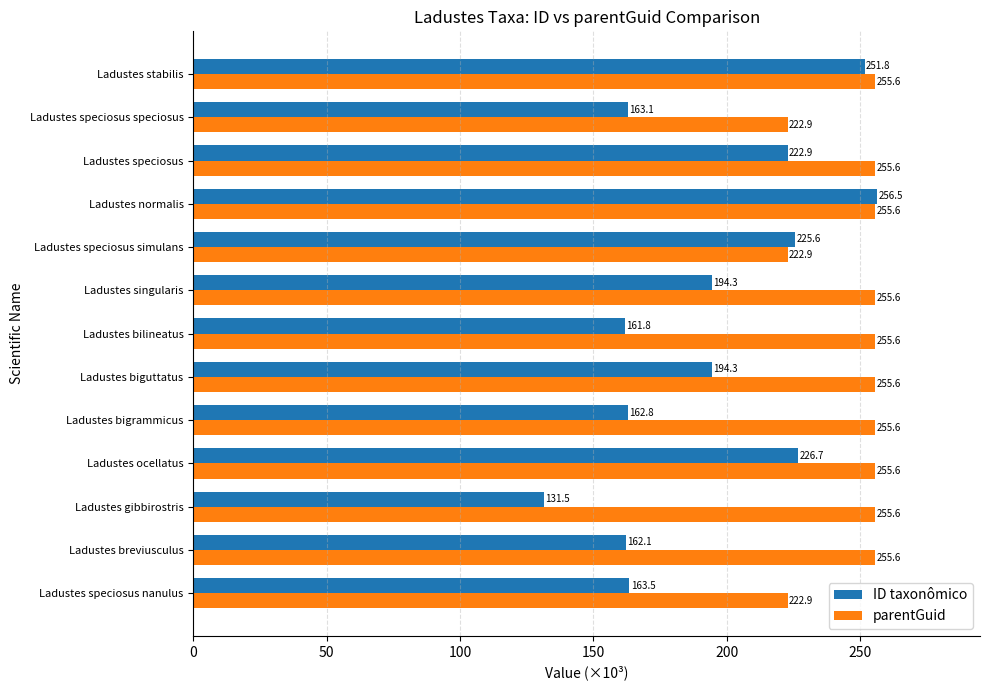

What is the lowest value of the parentGuid series?

222.9